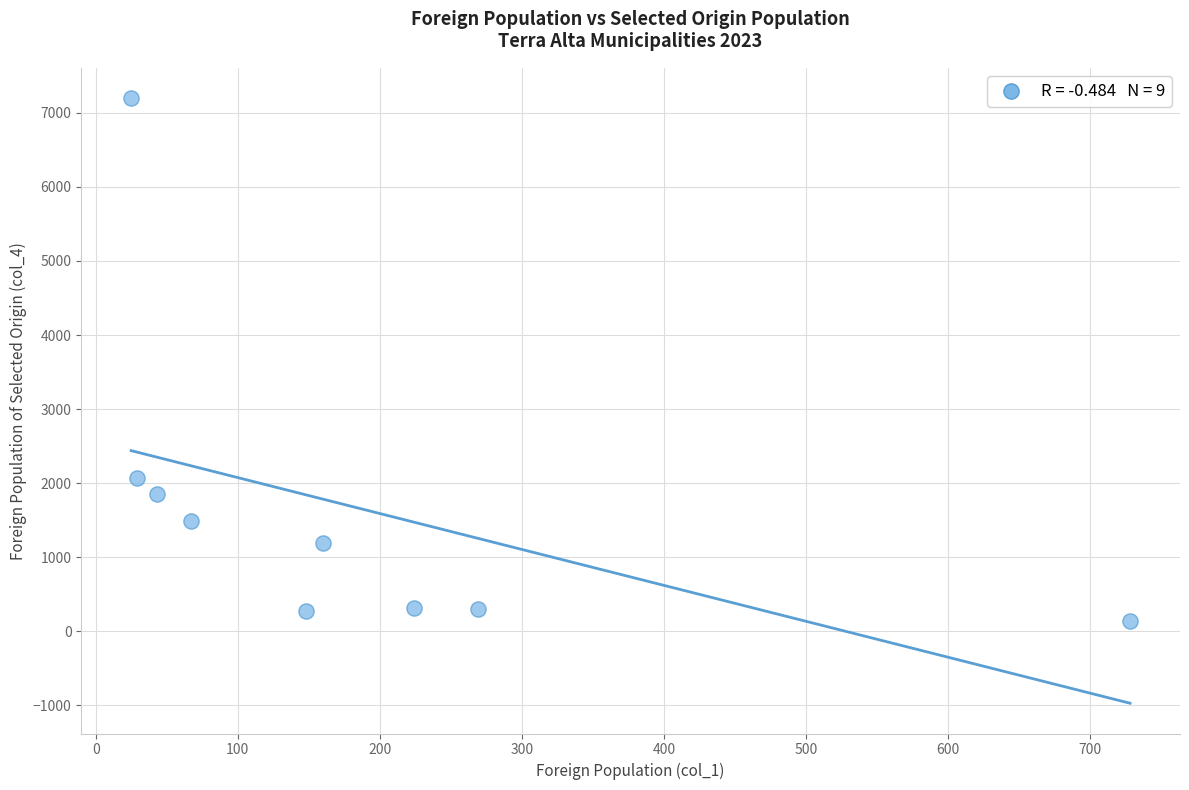

What is the range of X values (max minus min)?

703